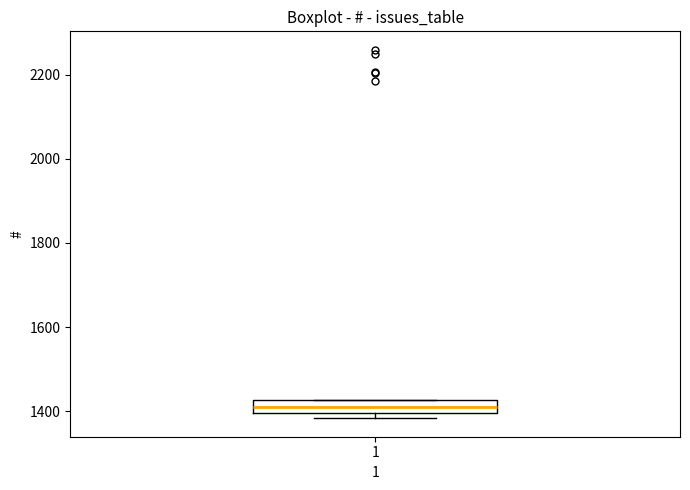

Transcribe this box plot: give where the median line is, the range the box spans, and where the two whiskers end, as read against the y-axis. The values are not printed on the chart, so give them approximately, as read against the axis.

median 1420 (inside the box), box 1400 to 1420, whiskers 1380 to 1420